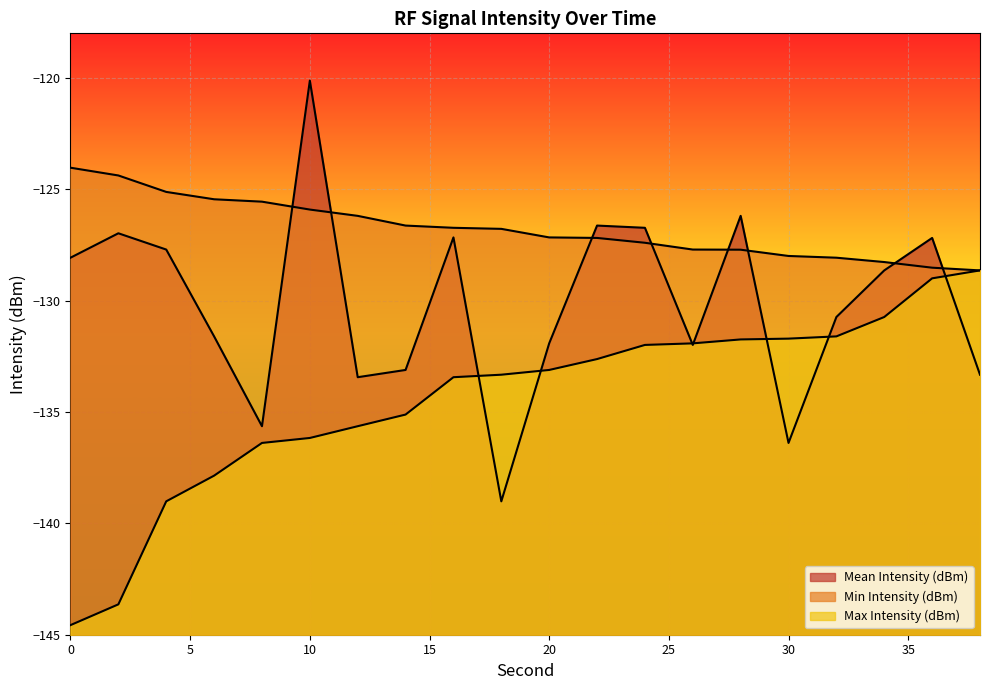

What is the value of the Max Intensity (dBm) point at the 1st from the left?

-144.6